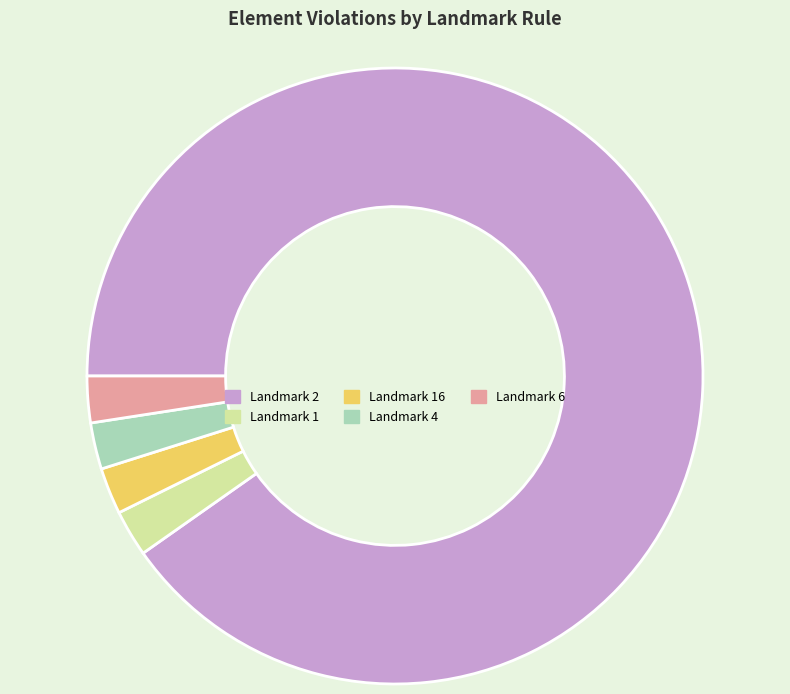

Combined, do Landmark 4 and Landmark 2 account for over 50%?

Yes